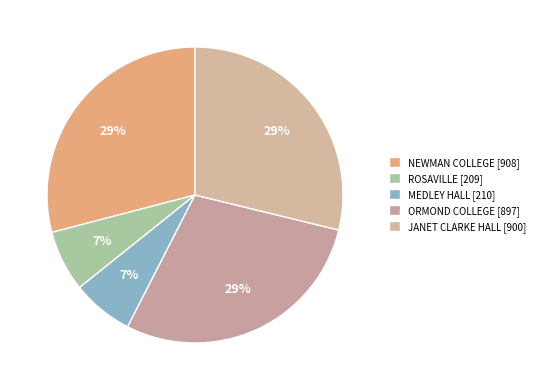

What is the change in value from NEWMAN COLLEGE to ORMOND COLLEGE?

-11